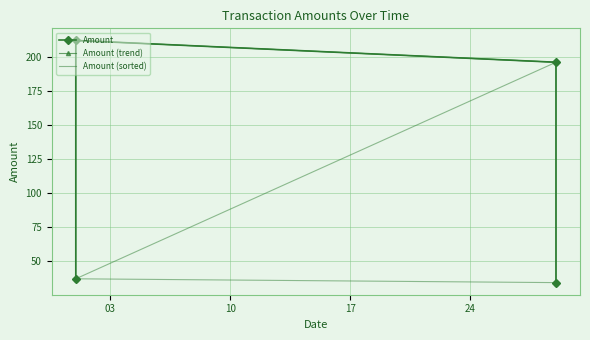

What is the sum of all Amount (trend) values?

479.4